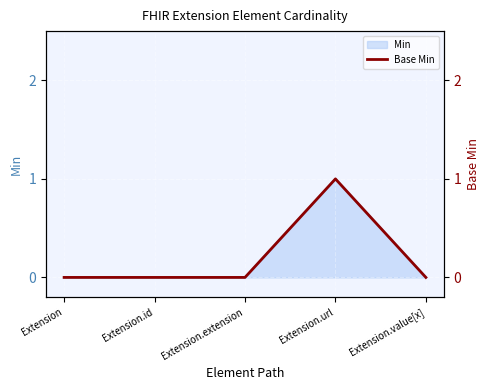

Reading left to right, transcribe all the data shown in this chart.

Extension=0	Extension.id=0	Extension.extension=0	Extension.url=1	Extension.value[x]=0